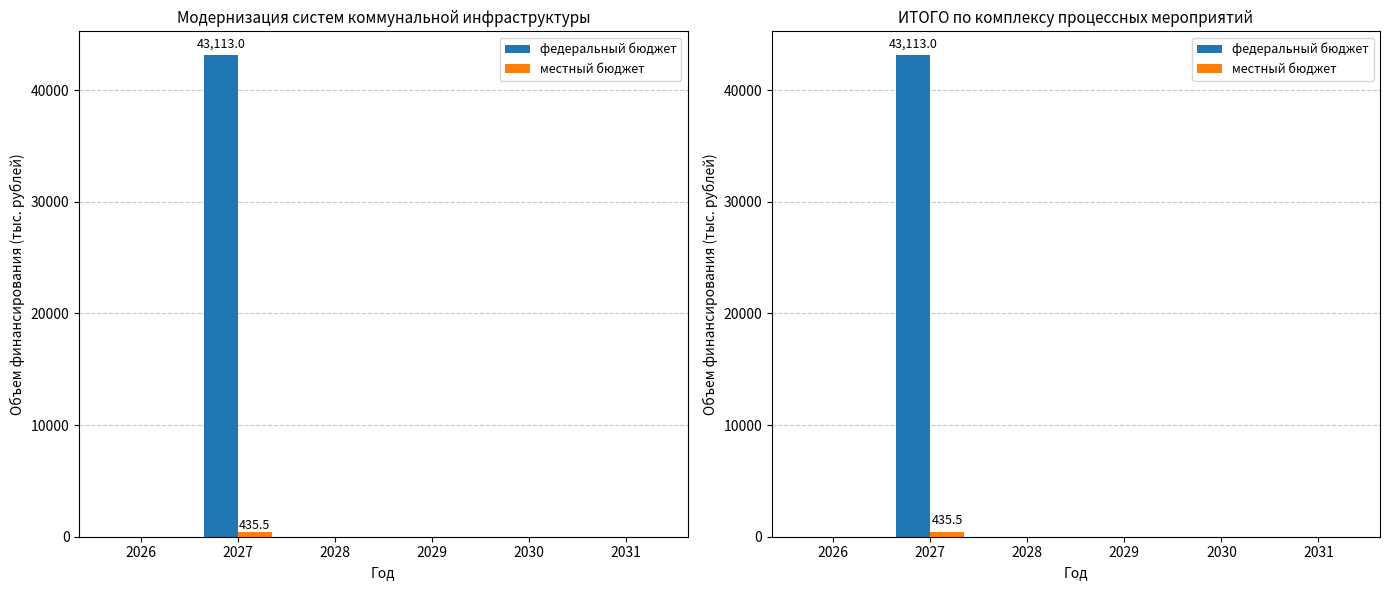

Is it true that местный бюджет equals 0.0 at 2029?

True